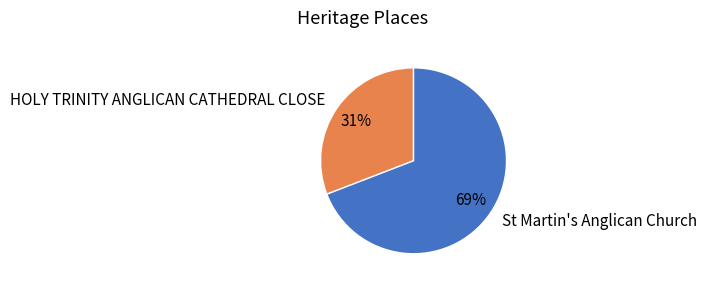

True or false: HOLY TRINITY ANGLICAN CATHEDRAL CLOSE accounts for 31% of the total.

True